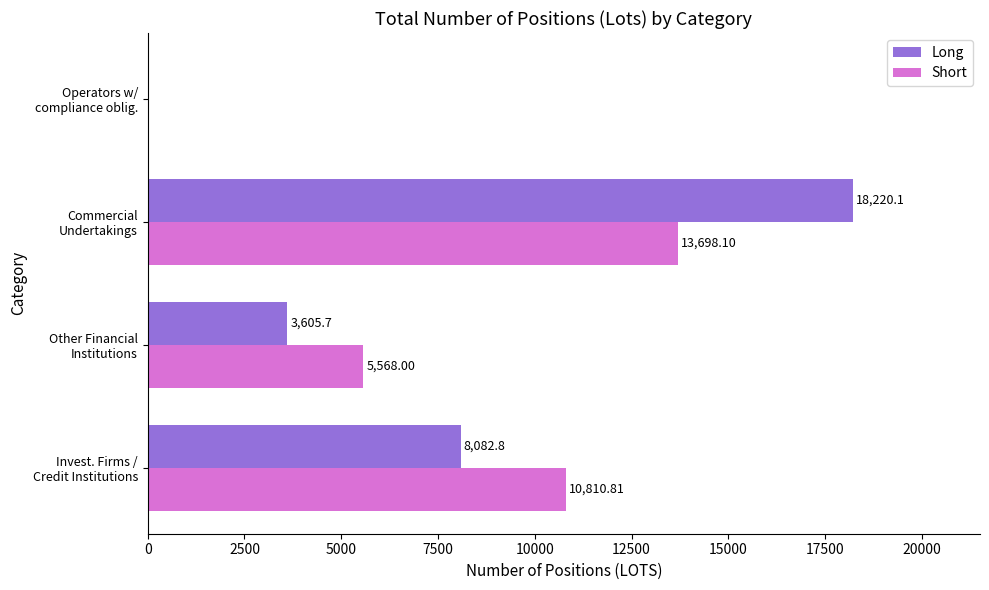

What is the sum of all Long values?

29908.6